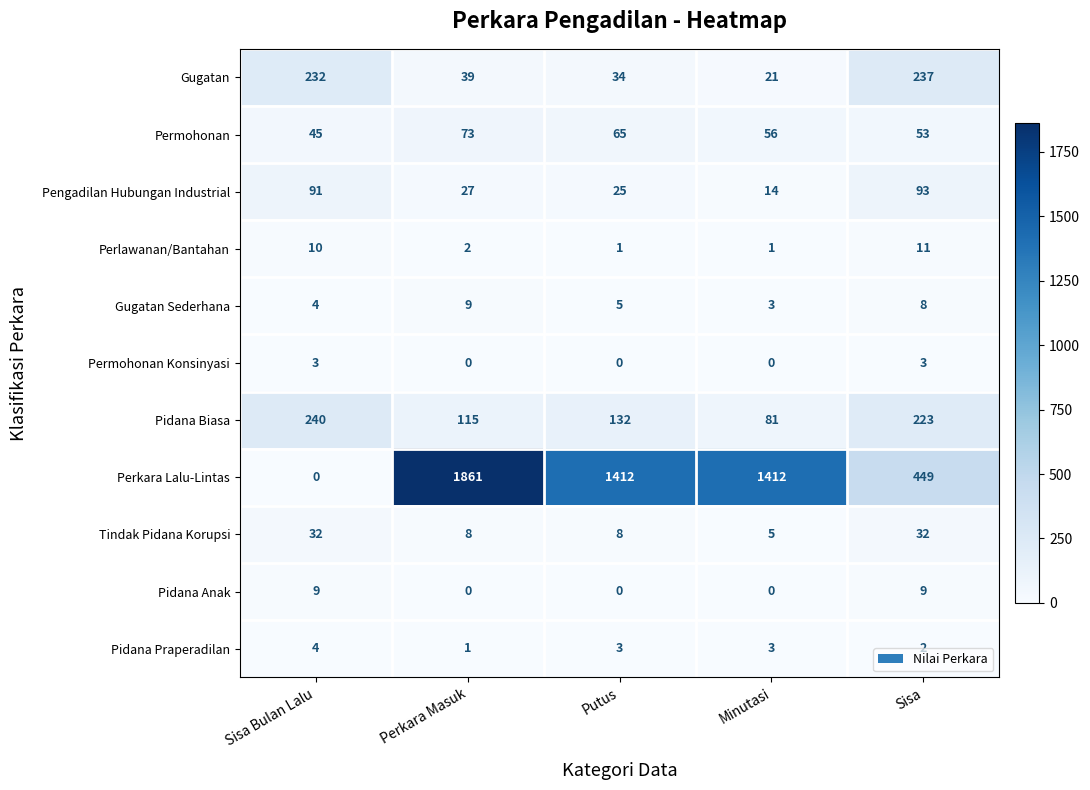

What is the difference between the highest and lowest values at Perkara Masuk?

1861